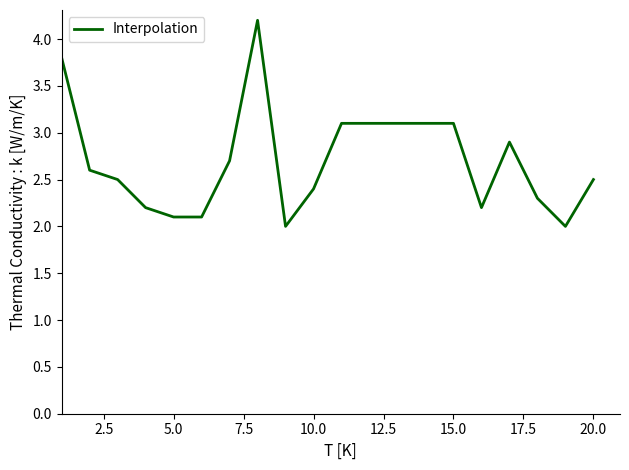

What is the maximum value shown in the chart?

4.2